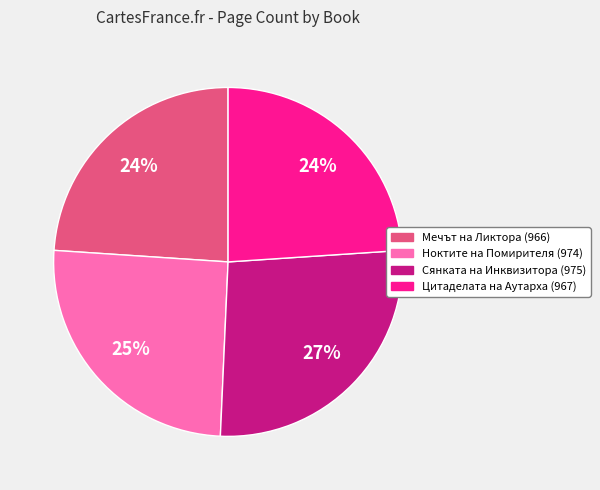

To the nearest percent, what portion does Сянката на Инквизитора (975) represent?

27%